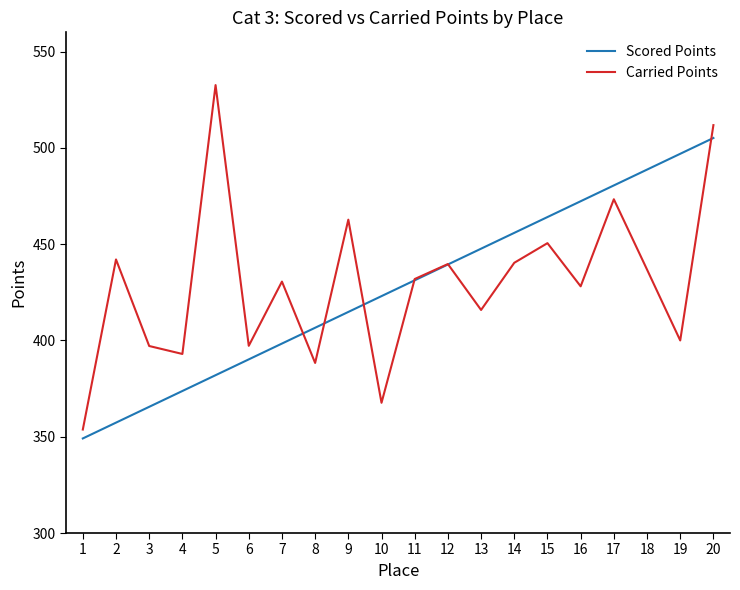

True or false: Carried Points and Scored Points cross at least once.

True